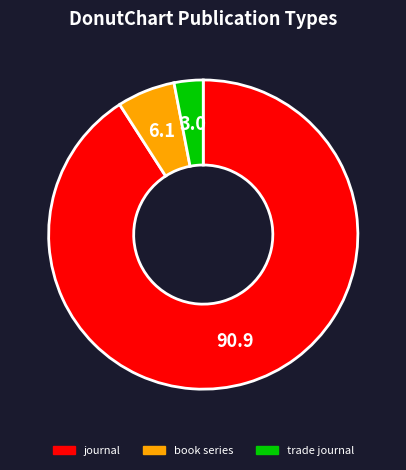

Combined, do trade journal and book series account for over 50%?

No